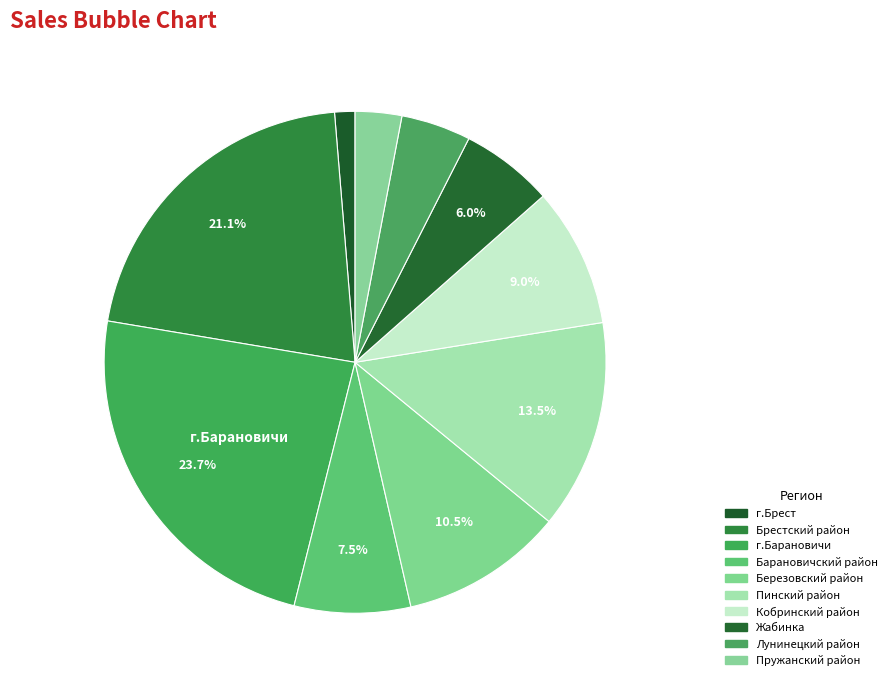

The Лунинецкий район slice represents 4% of the pie. True or false?

True